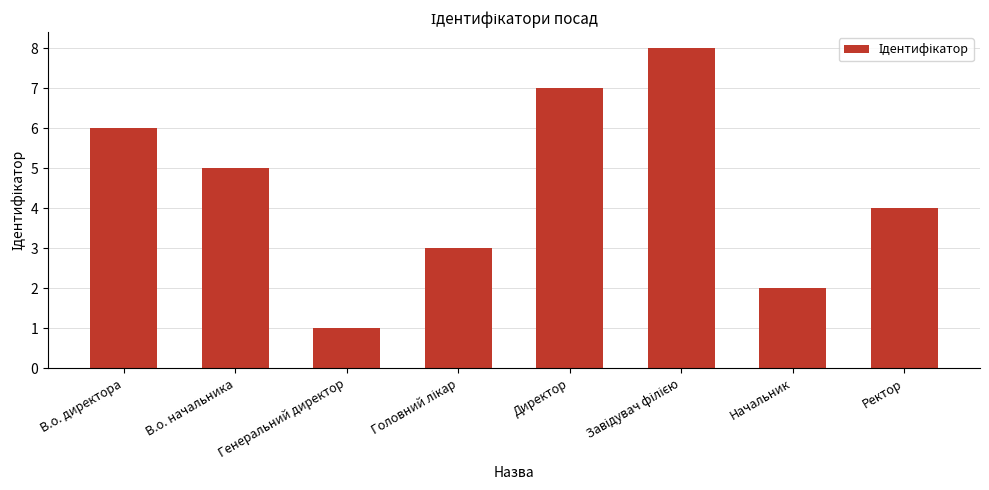

Approximately how many times larger is the value at В.о. директора compared to Генеральний директор?

6.0